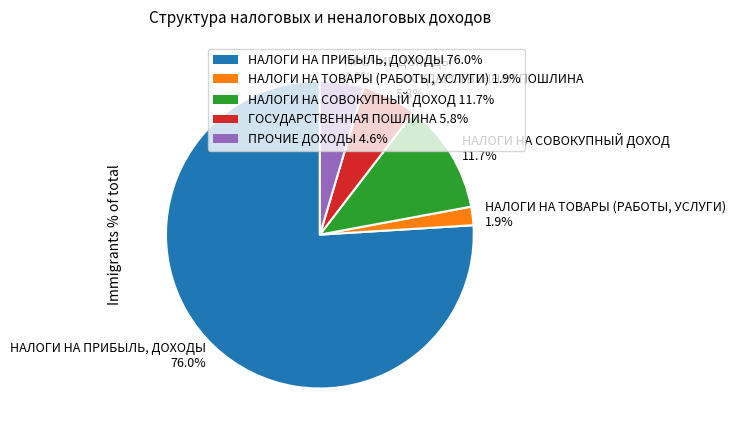

Is it true that ПРОЧИЕ ДОХОДЫ is 5% of the pie?

True